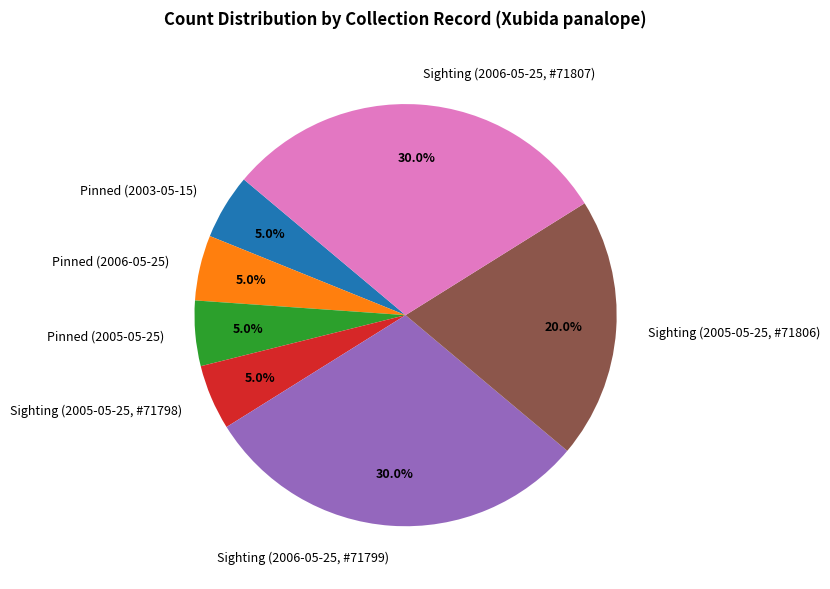

Approximately how many times larger is the value at Sighting (2005-05-25, #71806) compared to Sighting (2006-05-25, #71799)?

0.7